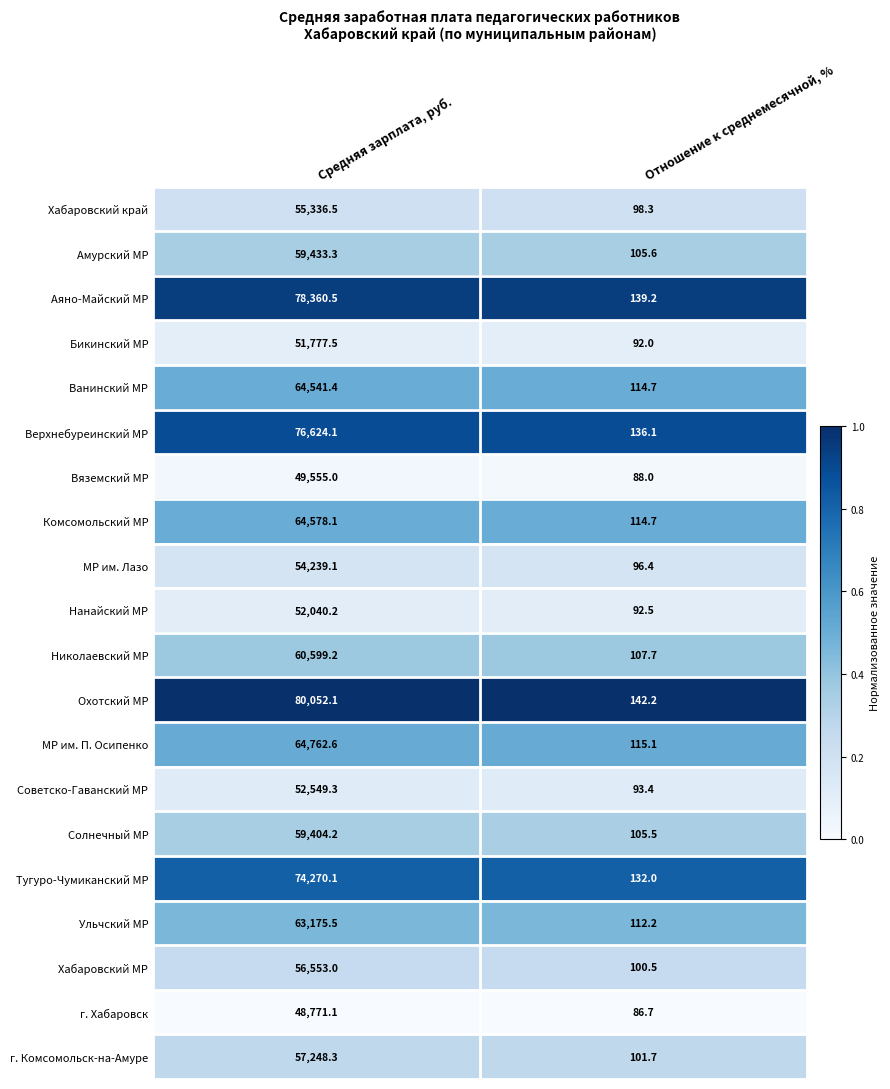

At which category is the sum across all series the highest?

Средняя зарплата, руб.